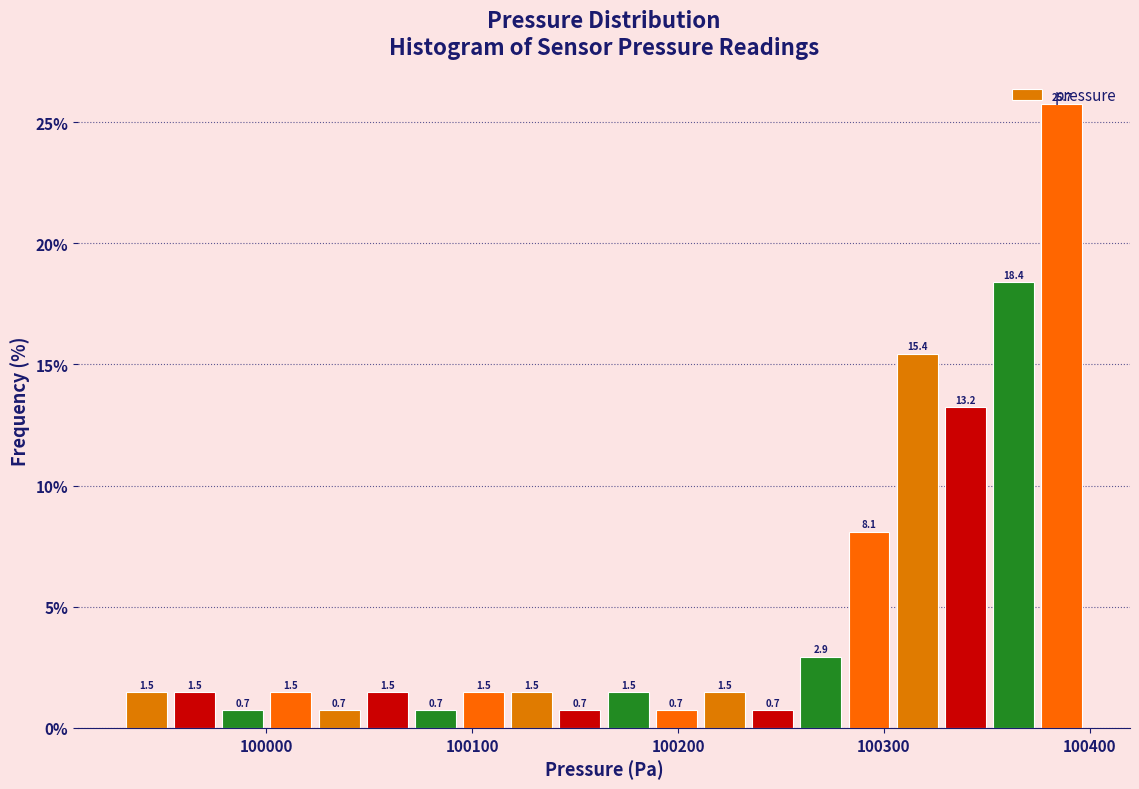

Around what value on the x-axis is the tallest bar? Give the approximate position of its centre, as read against the axis.

100390